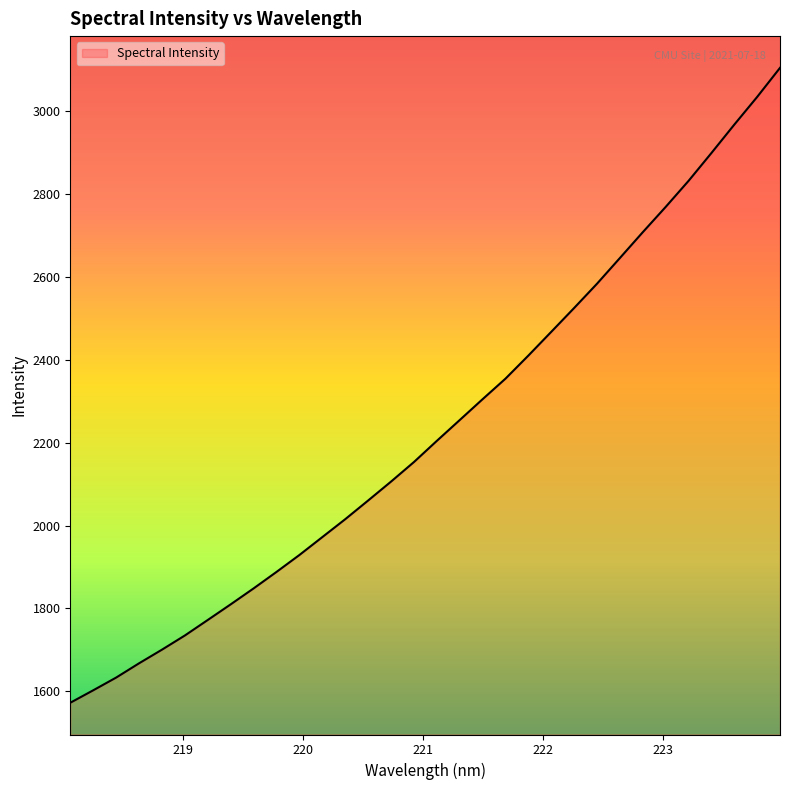

What is the minimum value shown in the chart?

1572.1